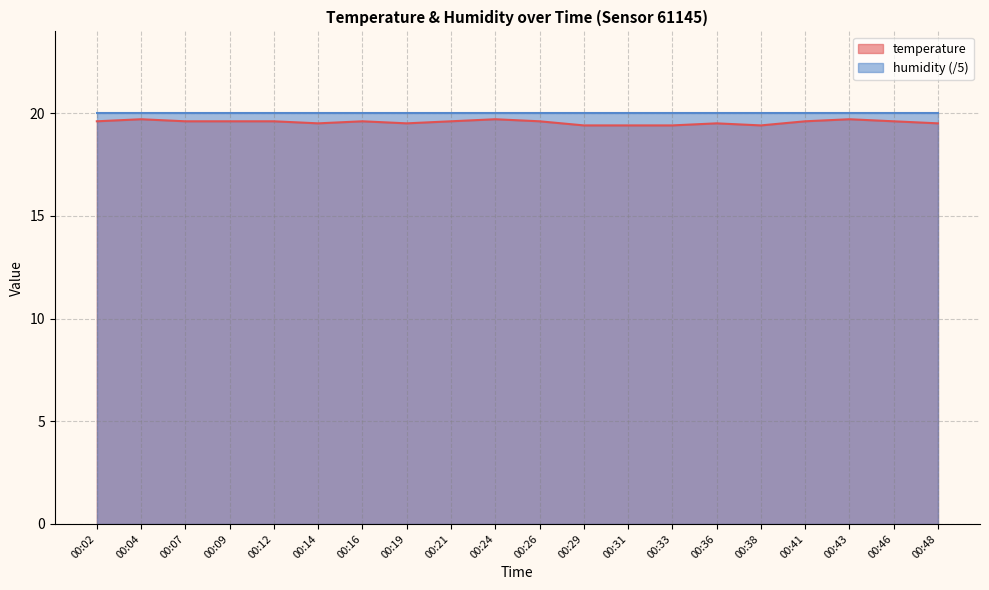

Between 00:12 and 00:07, which is larger?

00:12